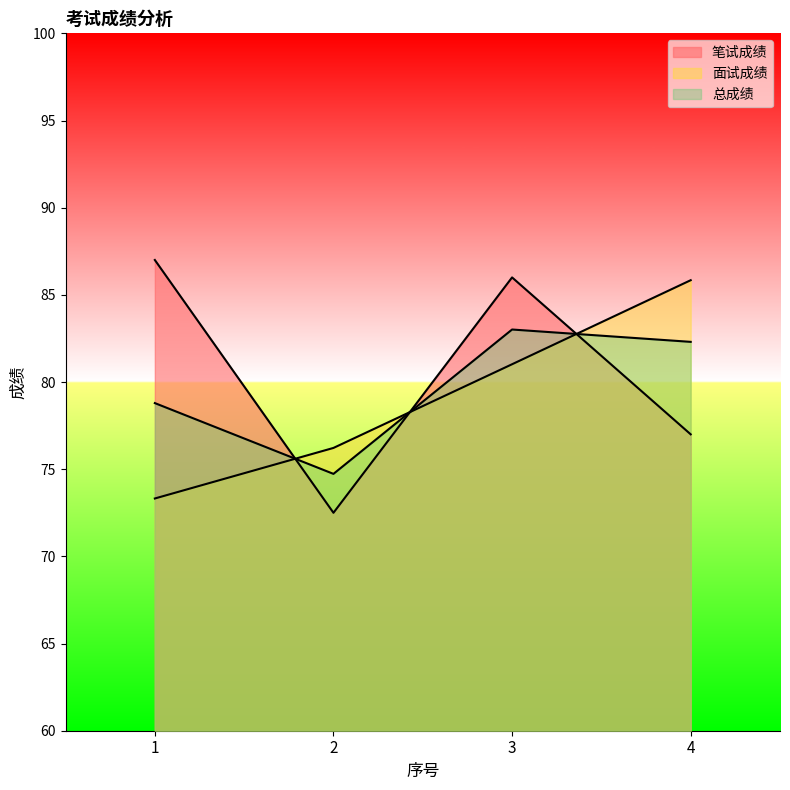

What is the difference between the second highest and second lowest values in the 笔试成绩 series?

9.0